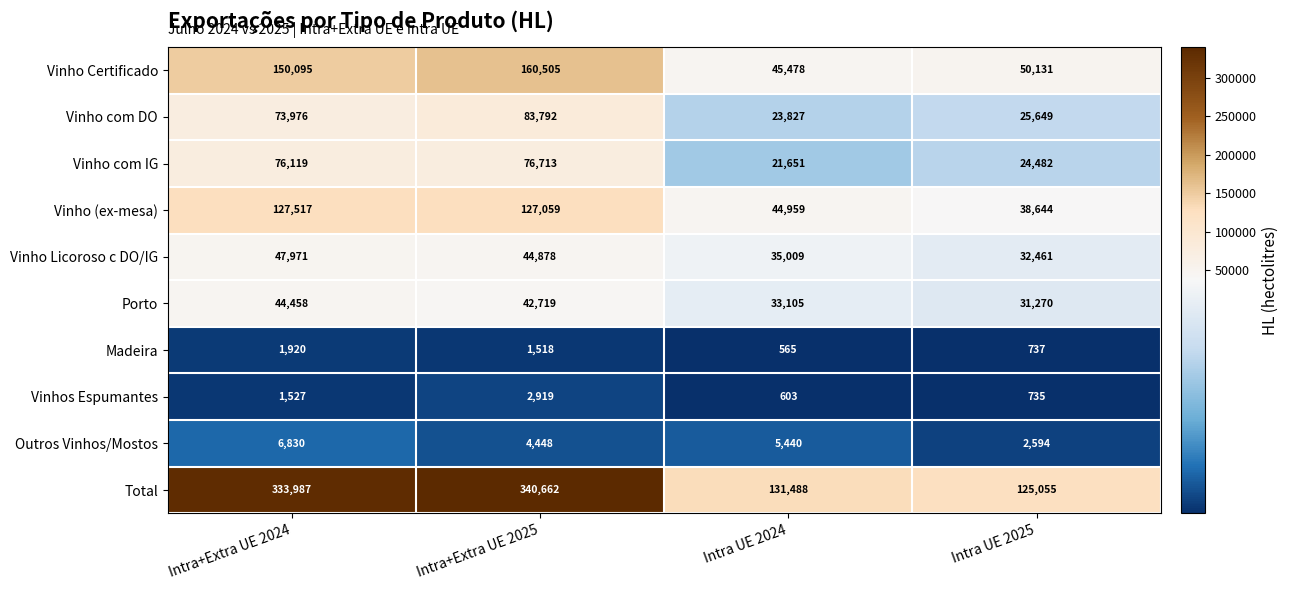

What is the average value of the Vinho Certificado series?

101552